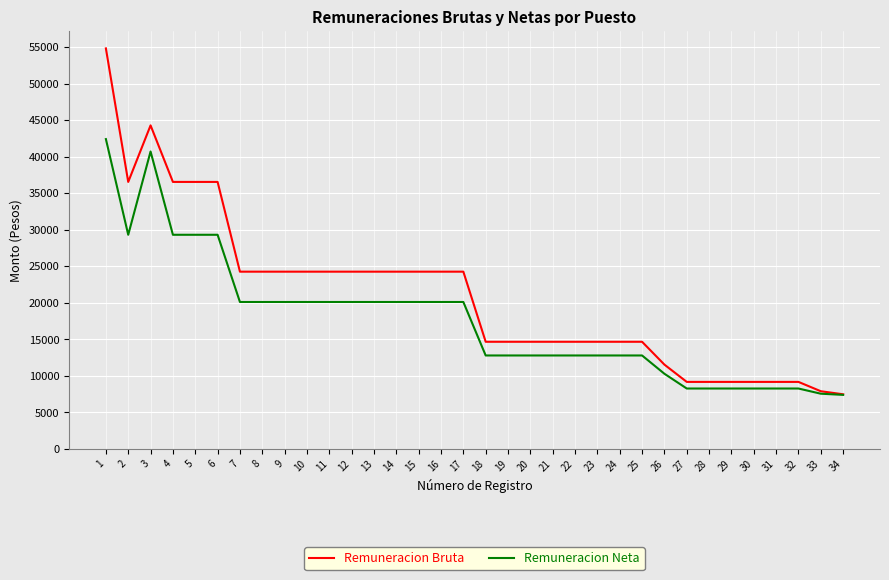

Rank the series by their average value, from lowest to highest.

Remuneracion Neta, Remuneracion Bruta